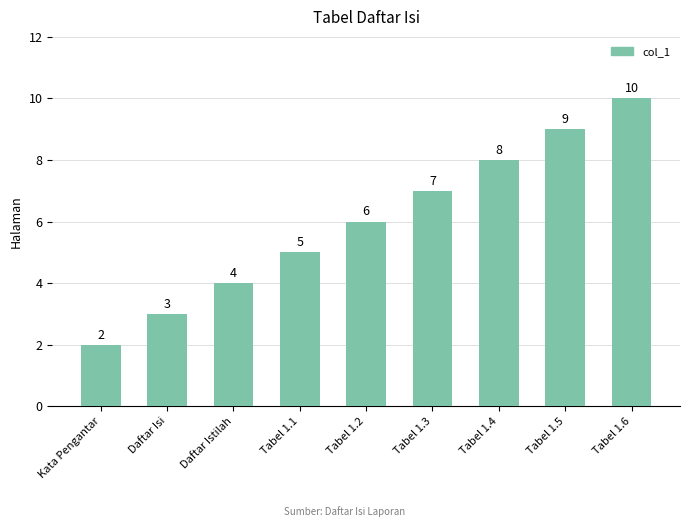

Reading left to right, extract all data points from this chart.

Kata Pengantar=2	Daftar Isi=3	Daftar Istilah=4	Tabel 1.1=5	Tabel 1.2=6	Tabel 1.3=7	Tabel 1.4=8	Tabel 1.5=9	Tabel 1.6=10